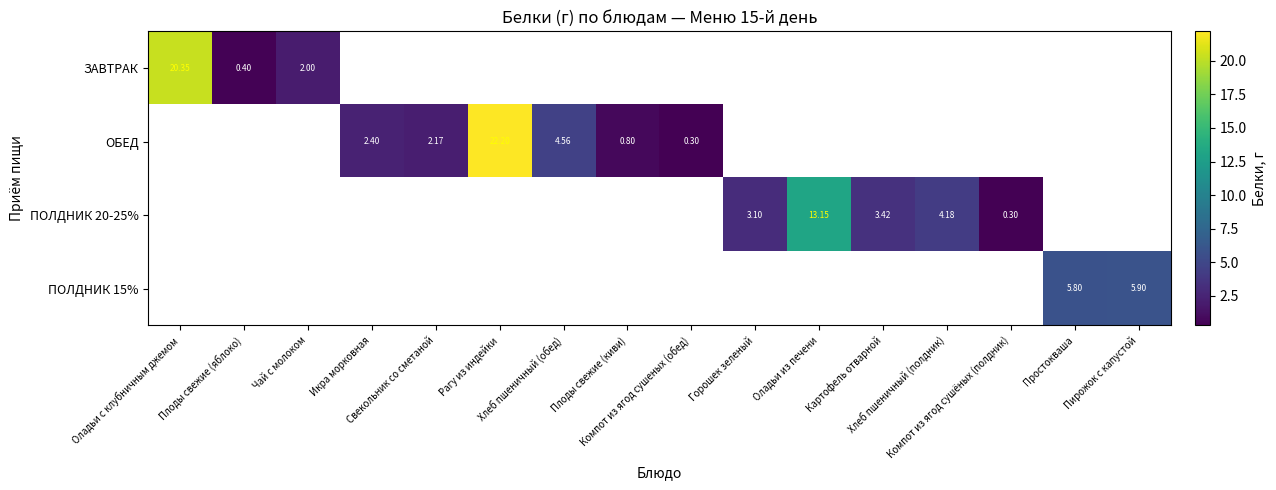

How many positive values does the ПОЛДНИК 15% series have?

2